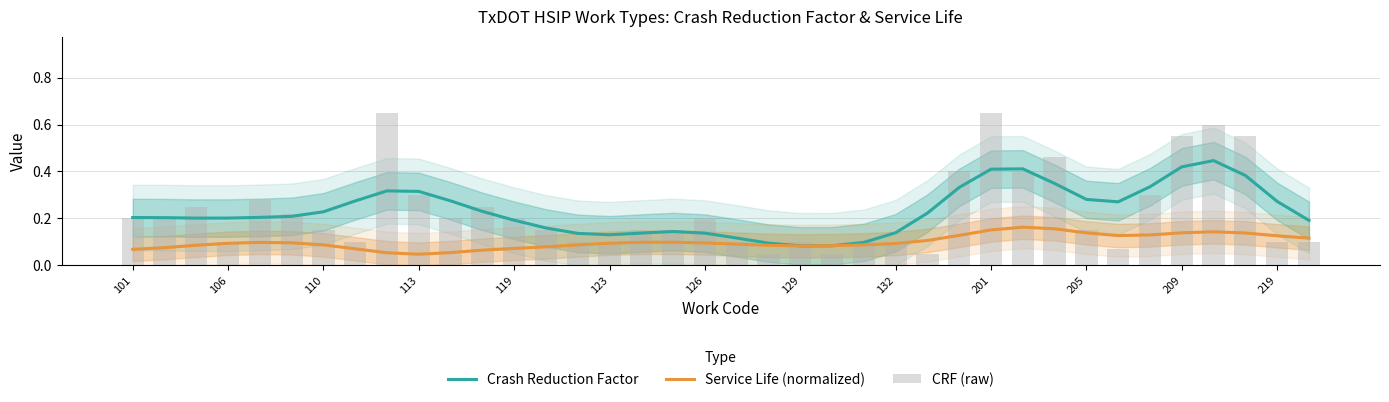

The value of Crash Reduction Factor at 101 is 0.2. True or false?

True